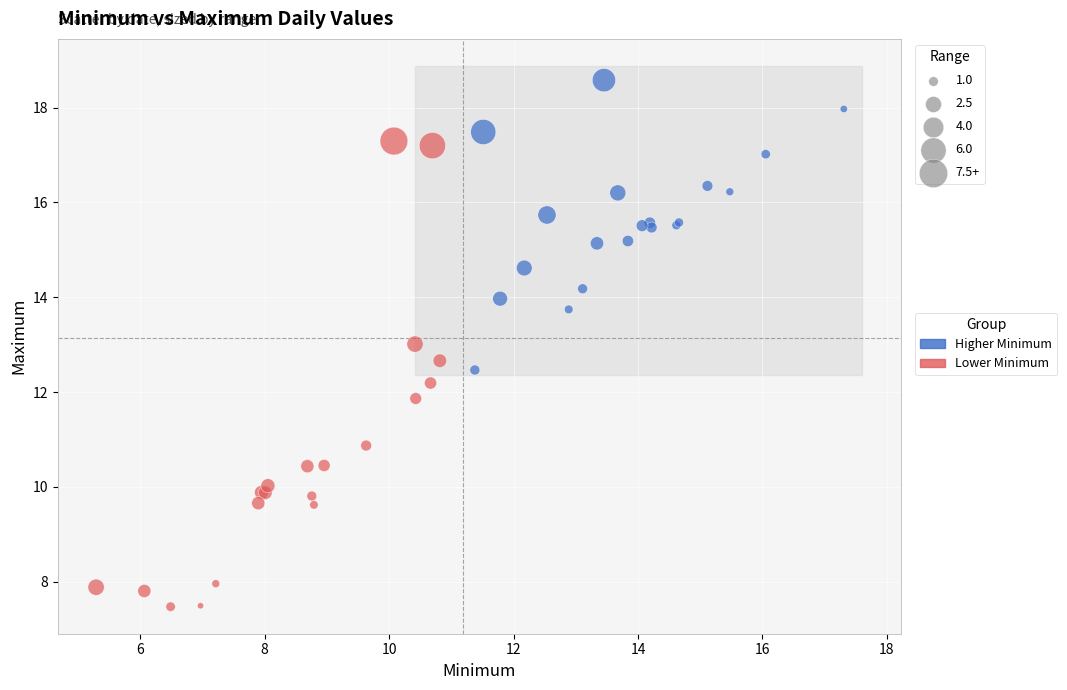

Which series has the widest spread of Y values?

Lower Minimum